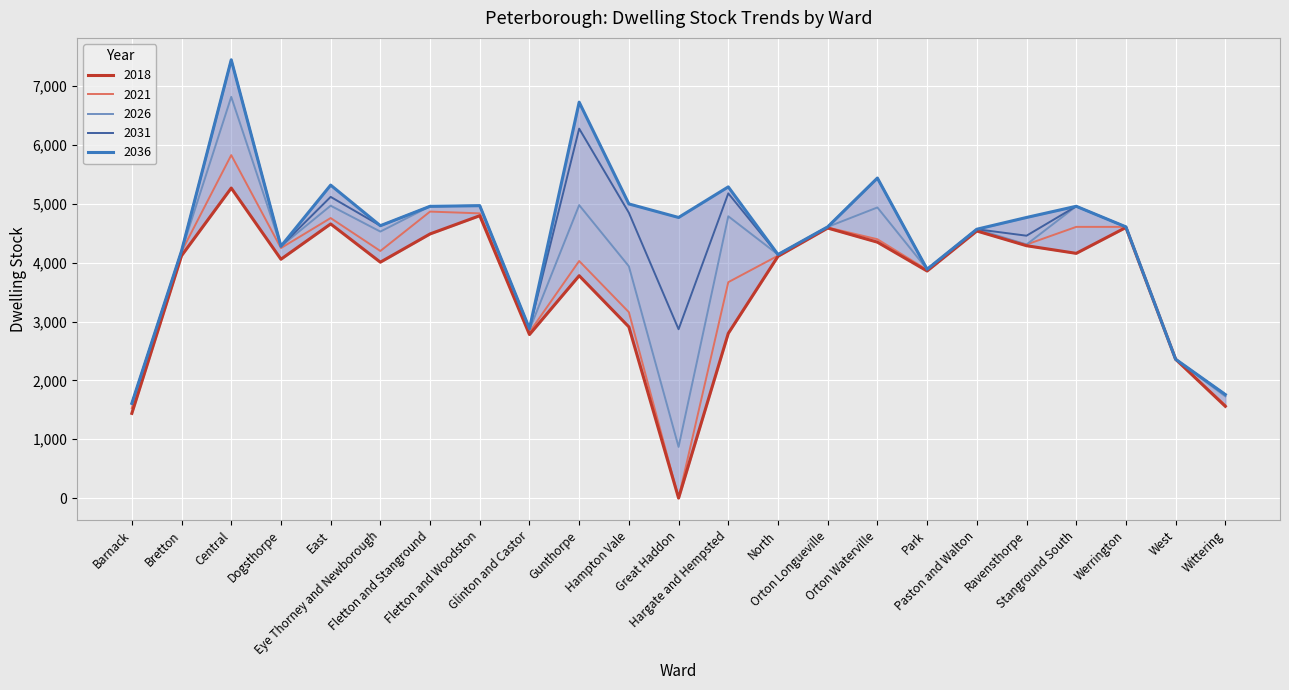

True or false: 2036 and 2021 cross at least once.

False